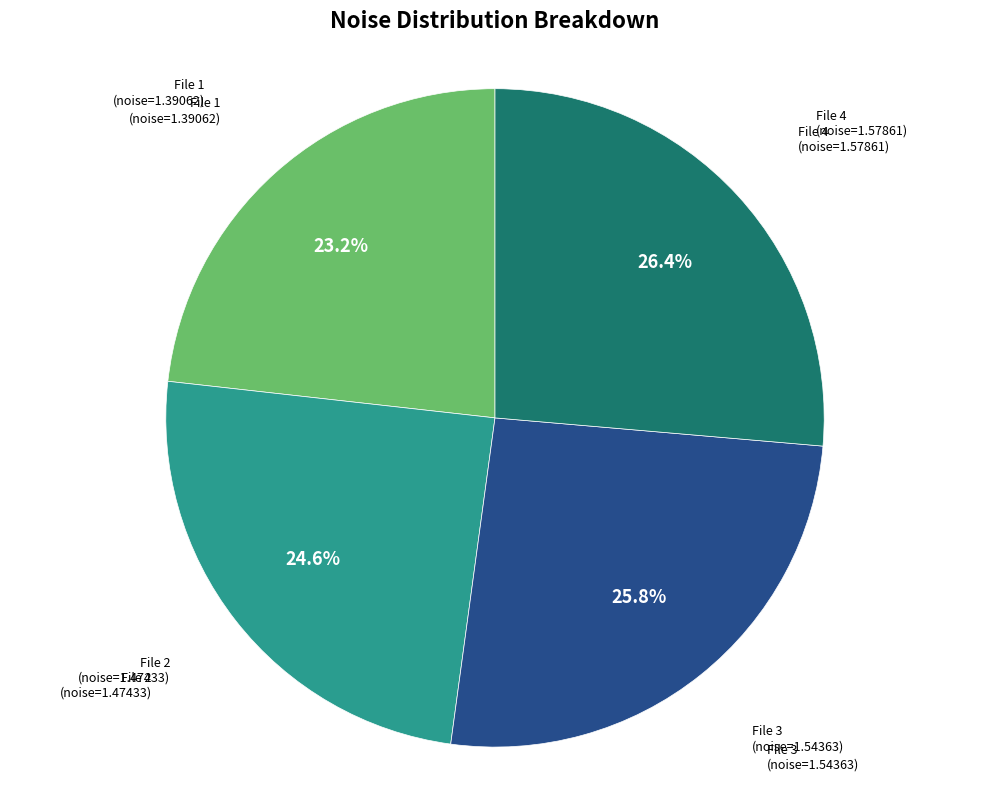

Is there a majority slice in this chart?

No